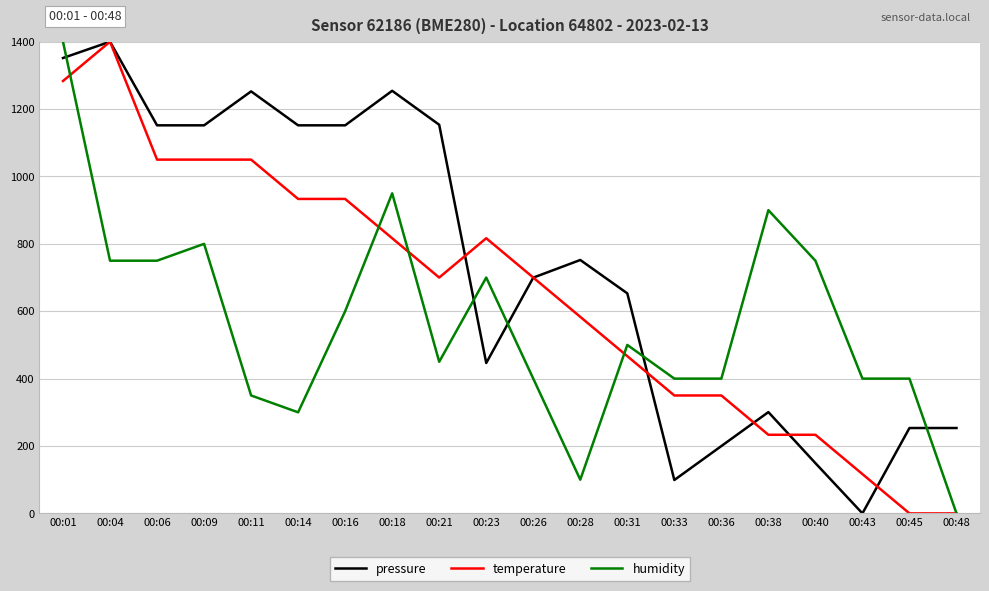

How many lines are shown in the chart?

3